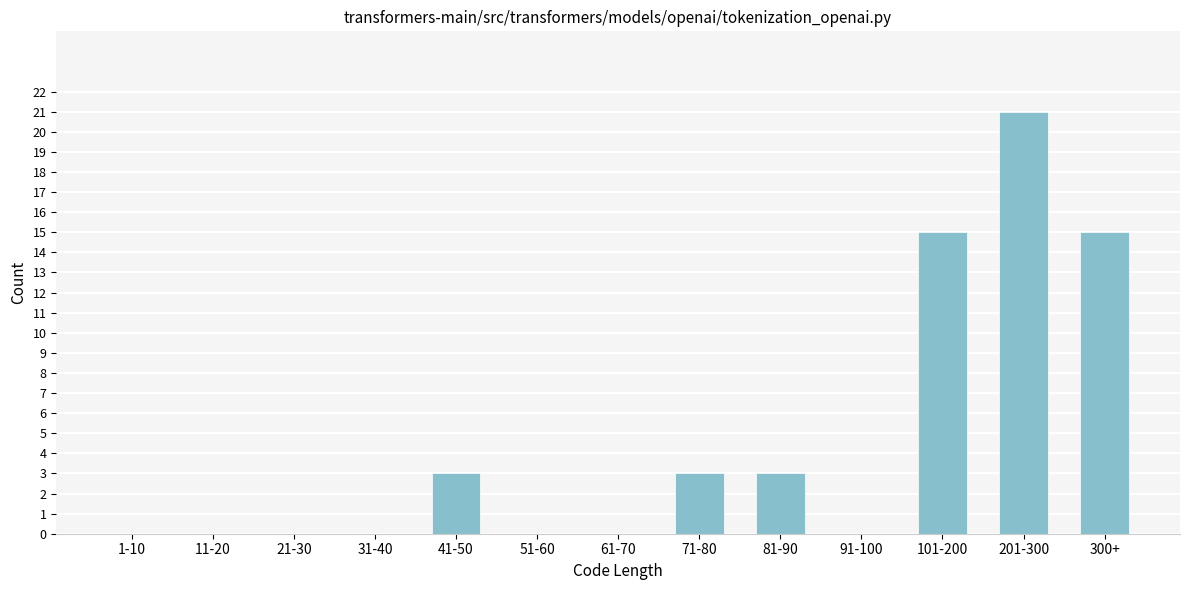

Reading left to right, extract all data points from this chart.

1-10=0	11-20=0	21-30=0	31-40=0	41-50=3	51-60=0	61-70=0	71-80=3	81-90=3	91-100=0	101-200=15	201-300=21	300+=15